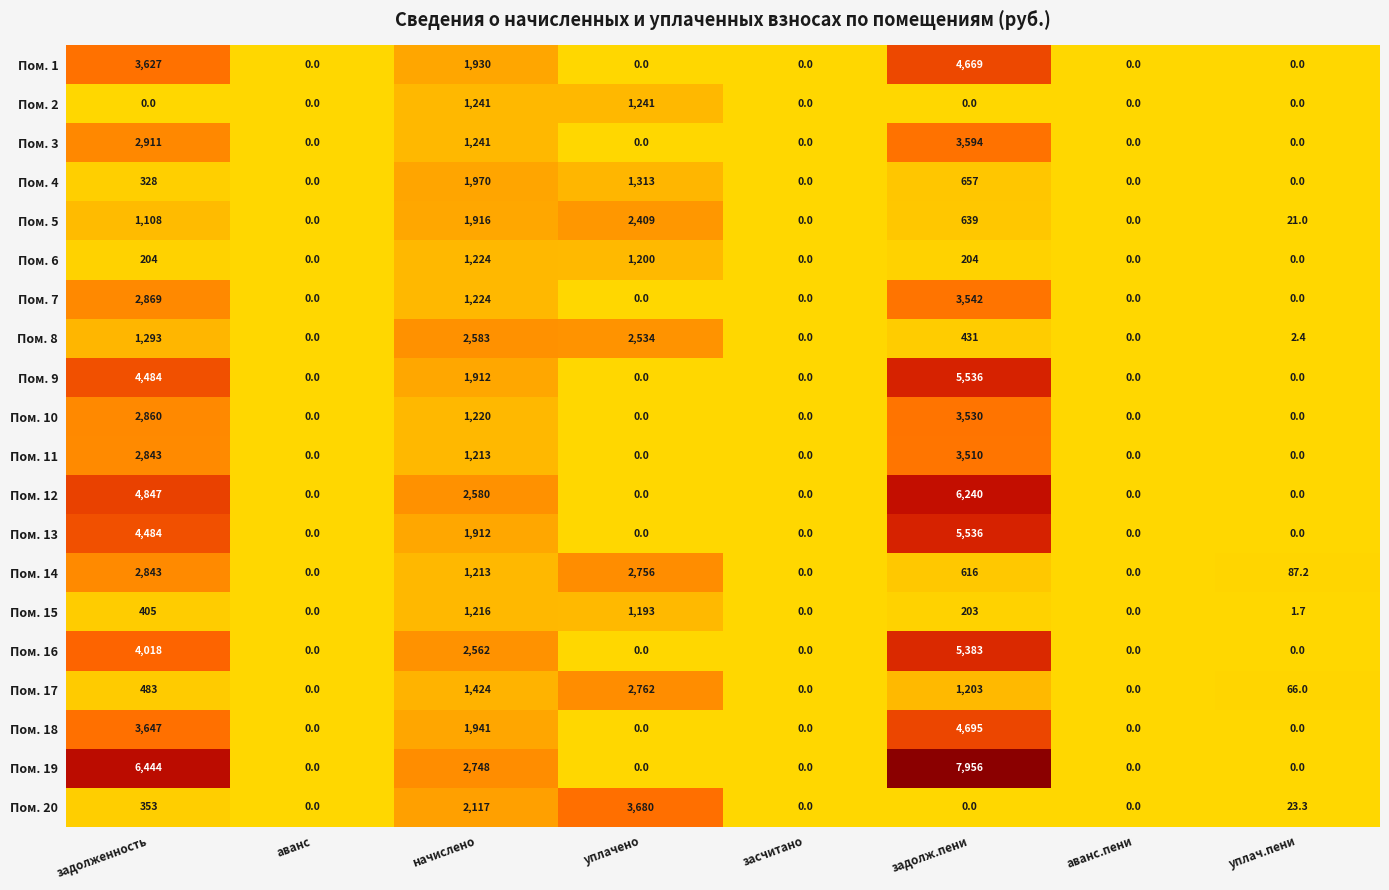

What is the difference between the maximum and minimum values in the Пом. 19 series?

7956.0